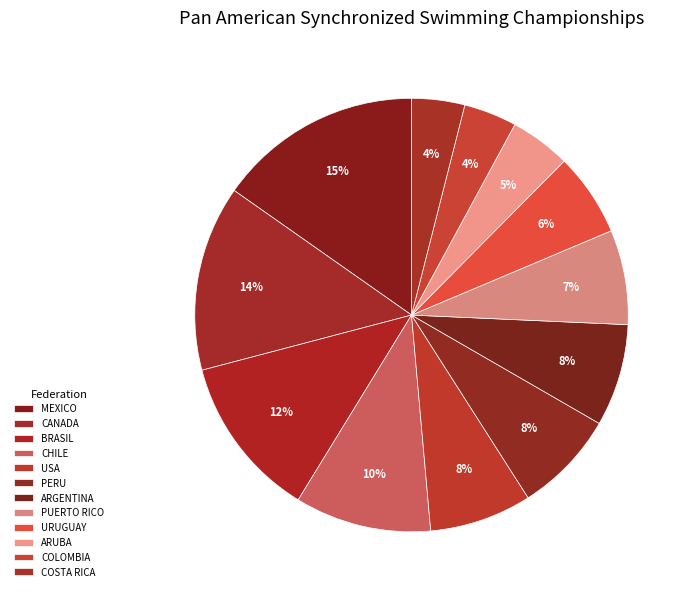

What is the total percentage of COLOMBIA and BRASIL?

16.1%